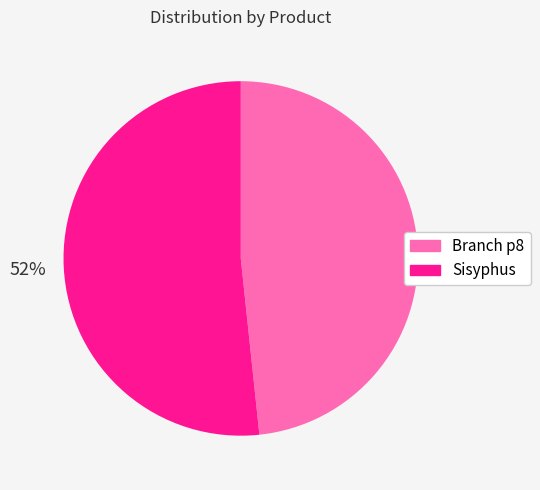

To the nearest percent, what percentage of the pie is Sisyphus?

52%